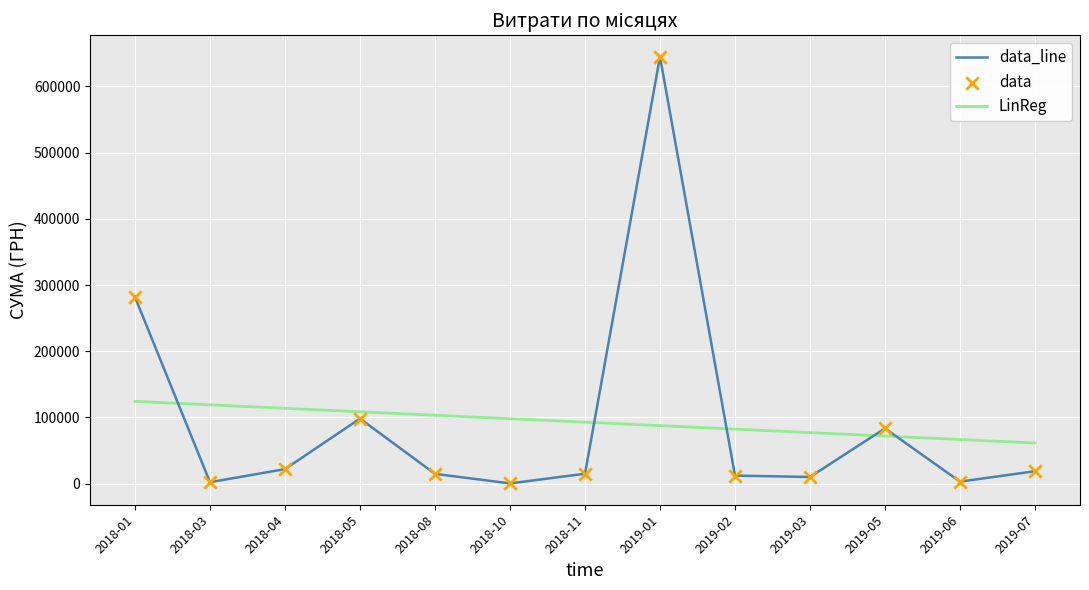

What is the spread (max minus min) of values at 2018-01?

157663.9